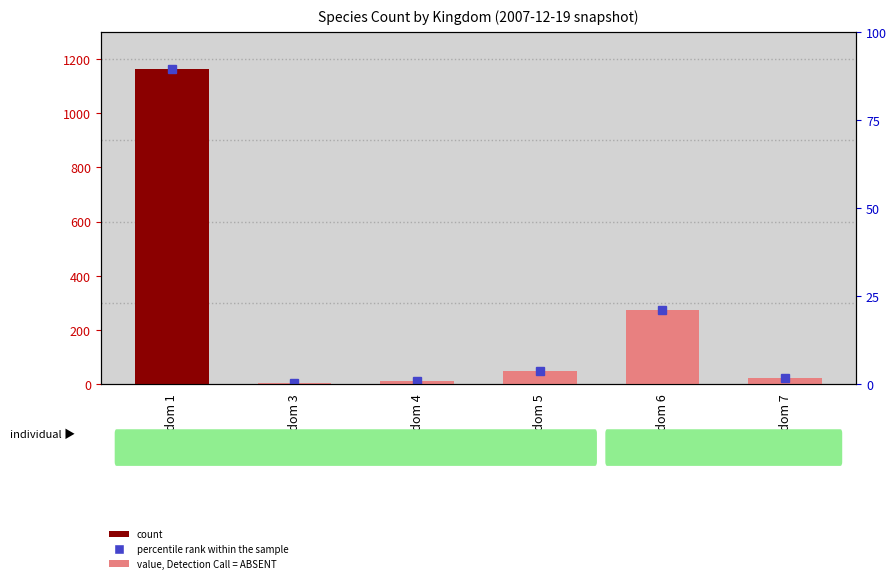

Is it true that the value at Kingdom 7 is 22?

True